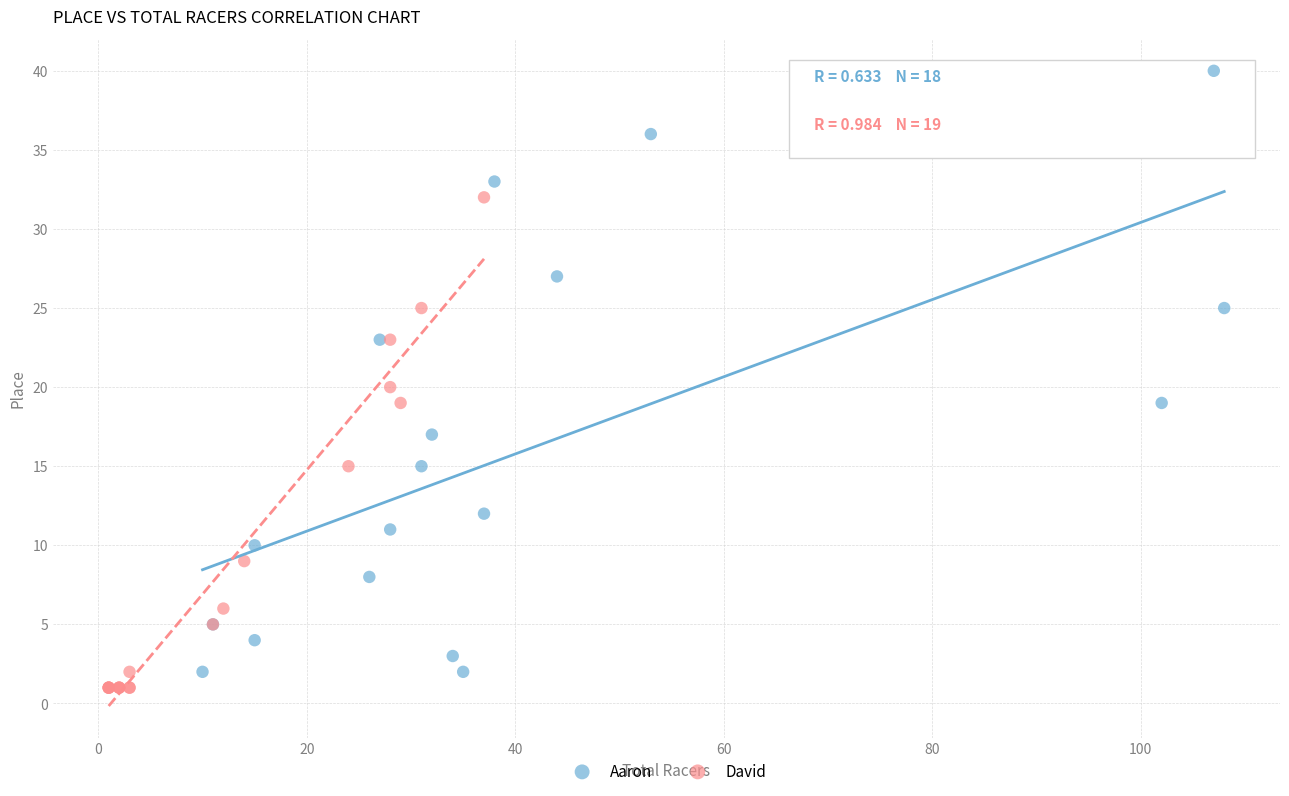

Which series reaches the maximum Y coordinate?

Aaron